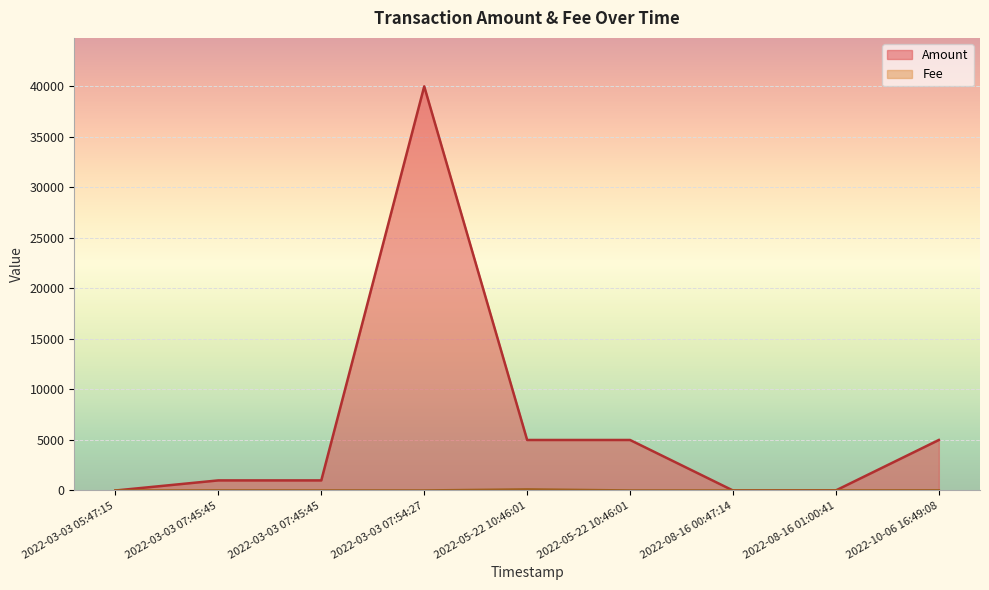

Reading left to right, list all the values displayed in this chart.

Amount: 2022-03-03 05:47:15=0.0	2022-03-03 07:45:45=1000.0	2022-03-03 07:45:45=1000.0	2022-03-03 07:54:27=40000.0	2022-05-22 10:46:01=5000.0	2022-05-22 10:46:01=5000.0	2022-08-16 00:47:14=0.0	2022-08-16 01:00:41=10.0	2022-10-06 16:49:08=5000.0
Fee: 2022-03-03 05:47:15=0.0	2022-03-03 07:45:45=7.6	2022-03-03 07:45:45=4.0	2022-03-03 07:54:27=4.0	2022-05-22 10:46:01=110.2	2022-05-22 10:46:01=4.0	2022-08-16 00:47:14=0.1	2022-08-16 01:00:41=4.0	2022-10-06 16:49:08=14.3